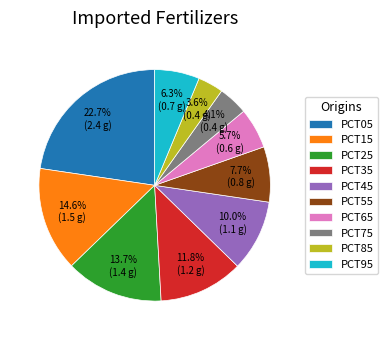

What portion of the pie excludes PCT25?

86.3%